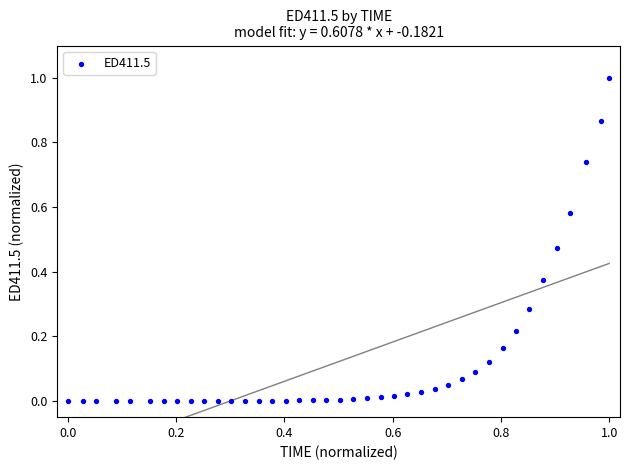

What is the range of Y values (max minus min)?

1.0